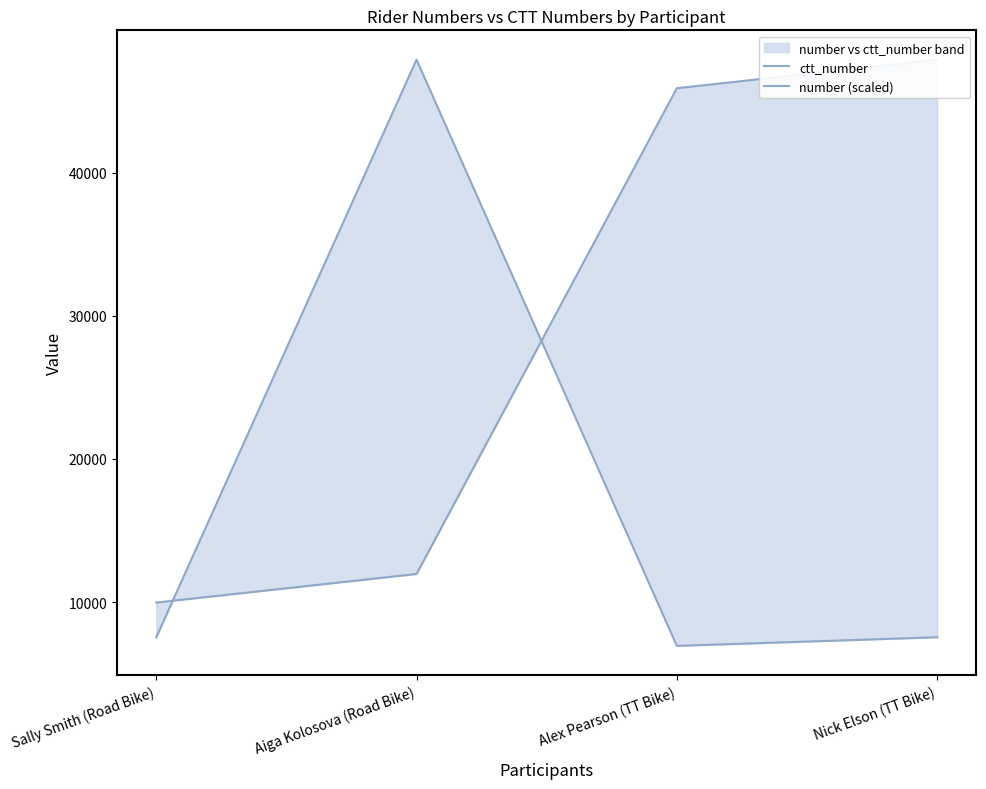

Where is the first local maximum for ctt_number?

Aiga Kolosova (Road Bike)